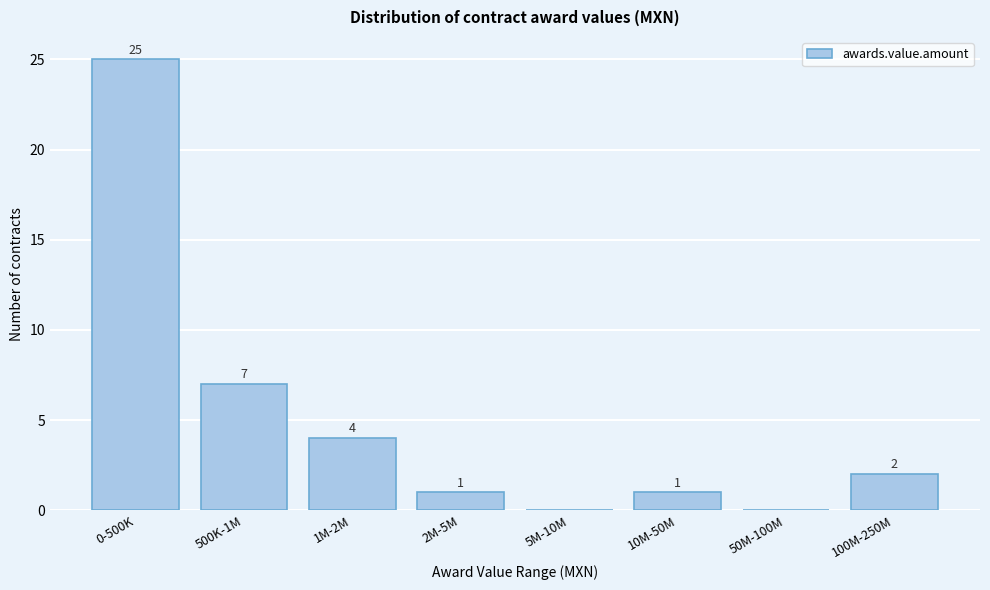

Reading right to left, extract all data points from this chart.

100M-250M=2	50M-100M=0	10M-50M=1	5M-10M=0	2M-5M=1	1M-2M=4	500K-1M=7	0-500K=25